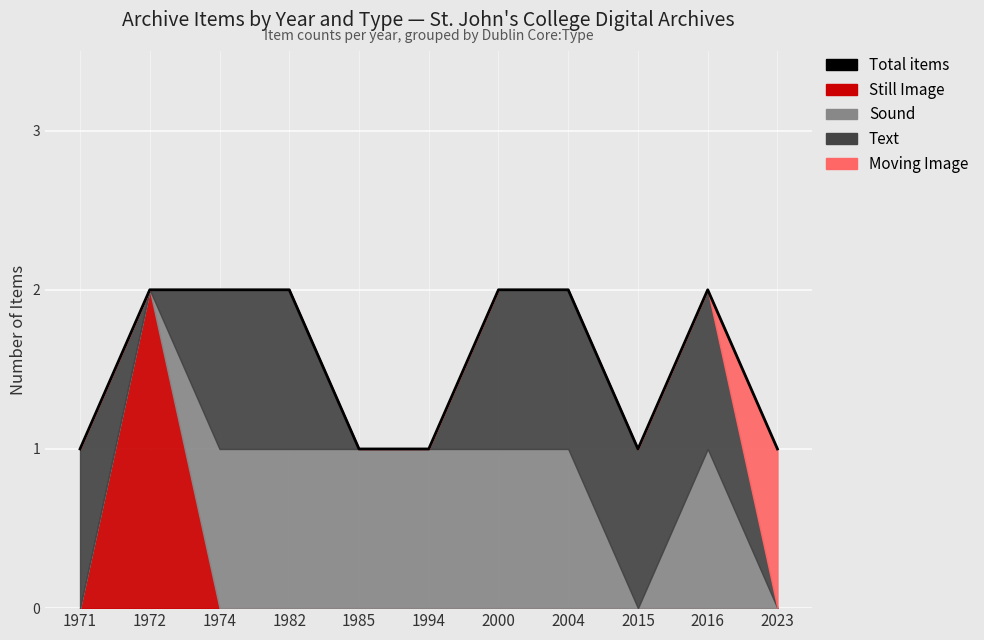

List the labels in order of value, smallest first.

1971, 1985, 1994, 2015, 2023, 1972, 1974, 1982, 2000, 2004, 2016